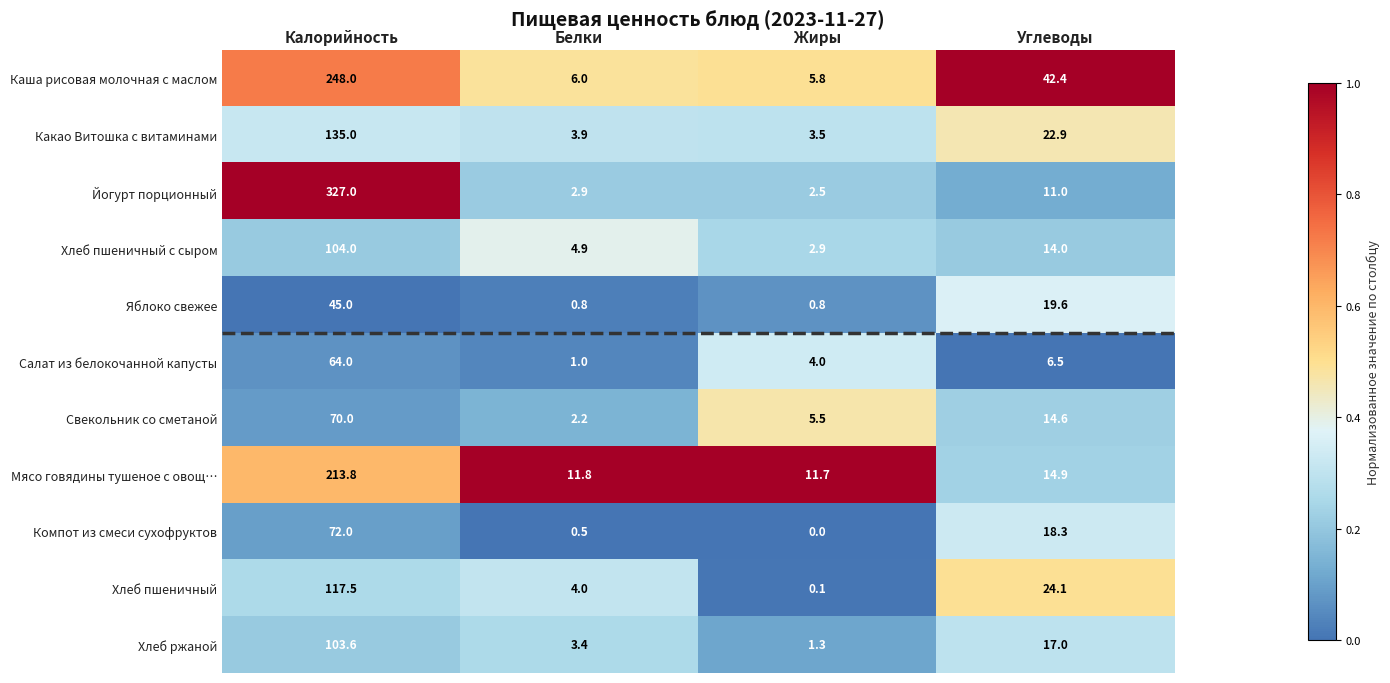

Which series changed the most between Жиры and Углеводы?

Каша рисовая молочная с маслом